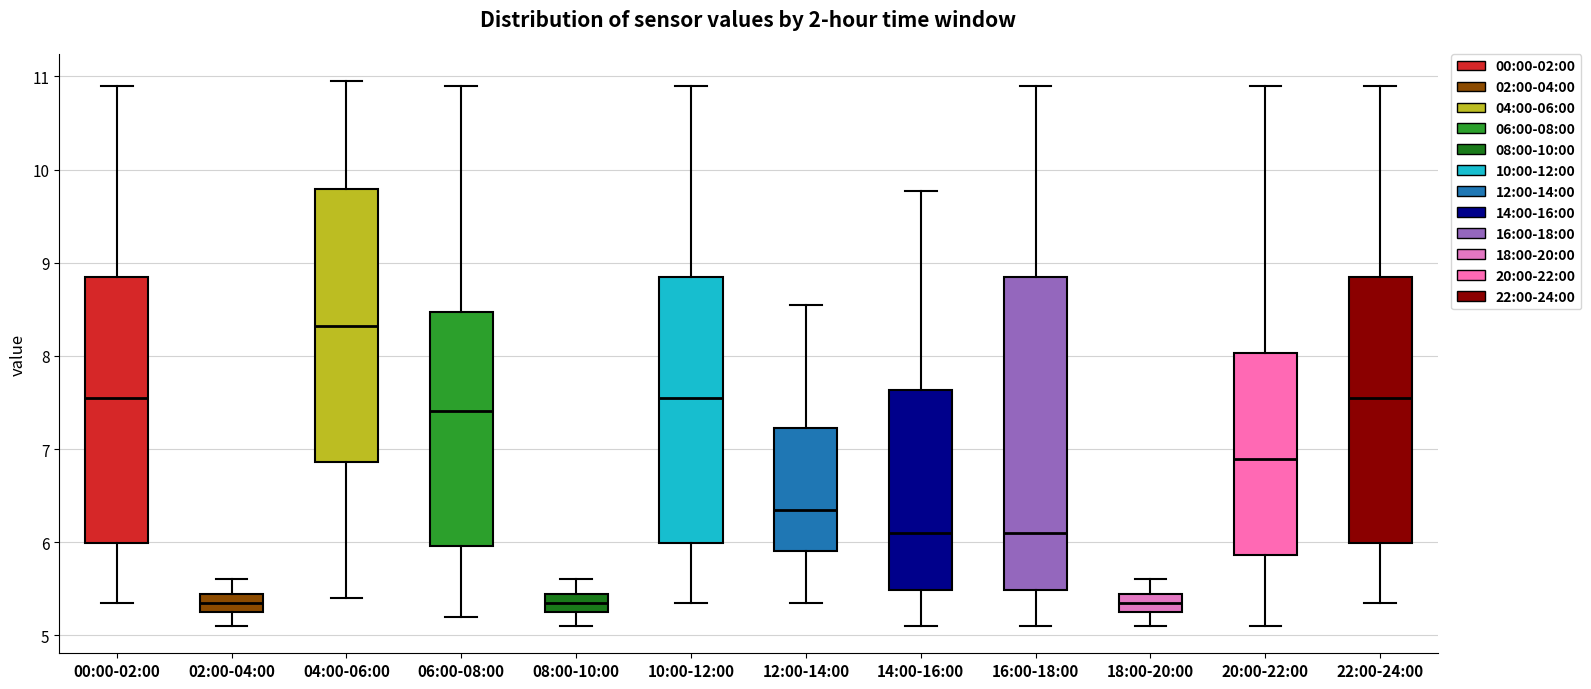

Reading left to right, read every box against the y-axis: the position of its median line, the range the box covers, and the ends of its whiskers. The values are not printed on the chart, so give them approximately, as read against the axis.

00:00-02:00: median 7.6, box 6.0 to 8.9, whiskers 5.4 to 10.9
02:00-04:00: median 5.3, box 5.2 to 5.4, whiskers 5.1 to 5.6
04:00-06:00: median 8.3, box 6.9 to 9.8, whiskers 5.4 to 11.0
06:00-08:00: median 7.4, box 6.0 to 8.5, whiskers 5.2 to 10.9
08:00-10:00: median 5.3, box 5.2 to 5.4, whiskers 5.1 to 5.6
10:00-12:00: median 7.6, box 6.0 to 8.9, whiskers 5.4 to 10.9
12:00-14:00: median 6.4, box 5.9 to 7.2, whiskers 5.4 to 8.6
14:00-16:00: median 6.1, box 5.5 to 7.6, whiskers 5.1 to 9.8
16:00-18:00: median 6.1, box 5.5 to 8.9, whiskers 5.1 to 10.9
18:00-20:00: median 5.3, box 5.2 to 5.4, whiskers 5.1 to 5.6
20:00-22:00: median 6.9, box 5.9 to 8.0, whiskers 5.1 to 10.9
22:00-24:00: median 7.6, box 6.0 to 8.9, whiskers 5.4 to 10.9